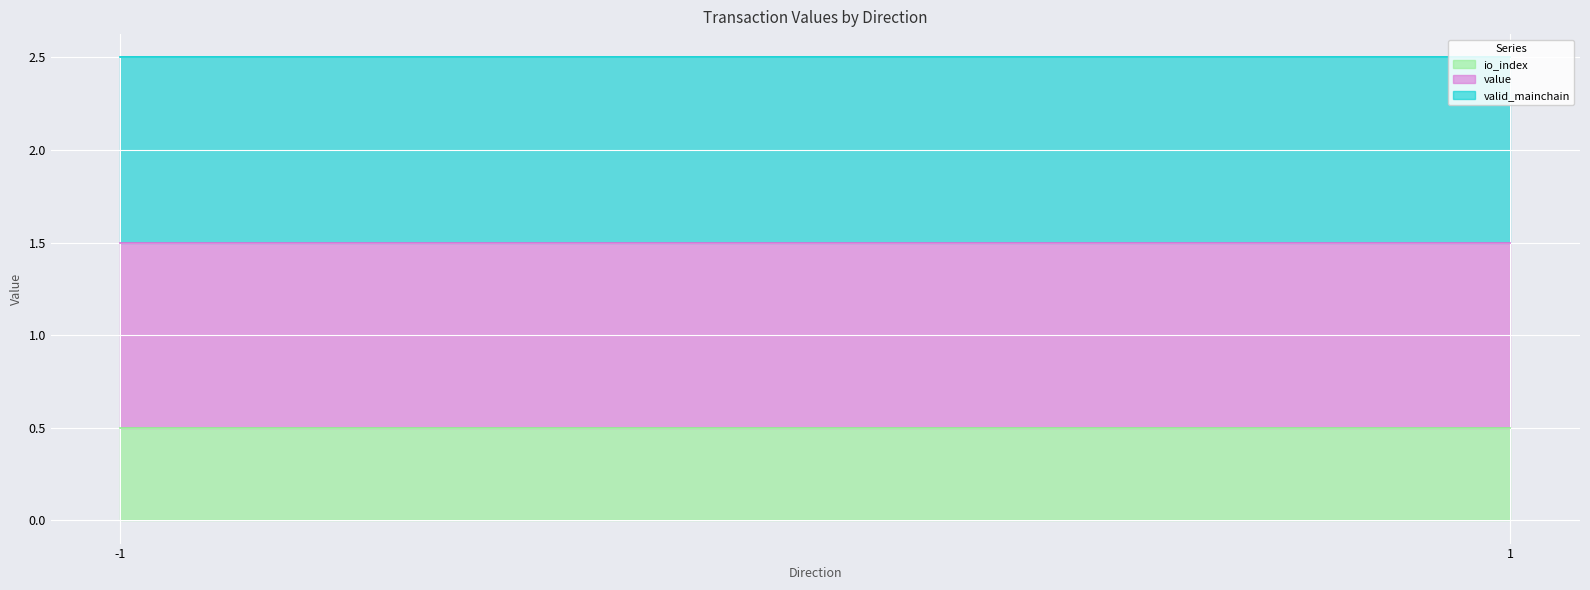

Does the chart display data point markers on the line(s)?

No